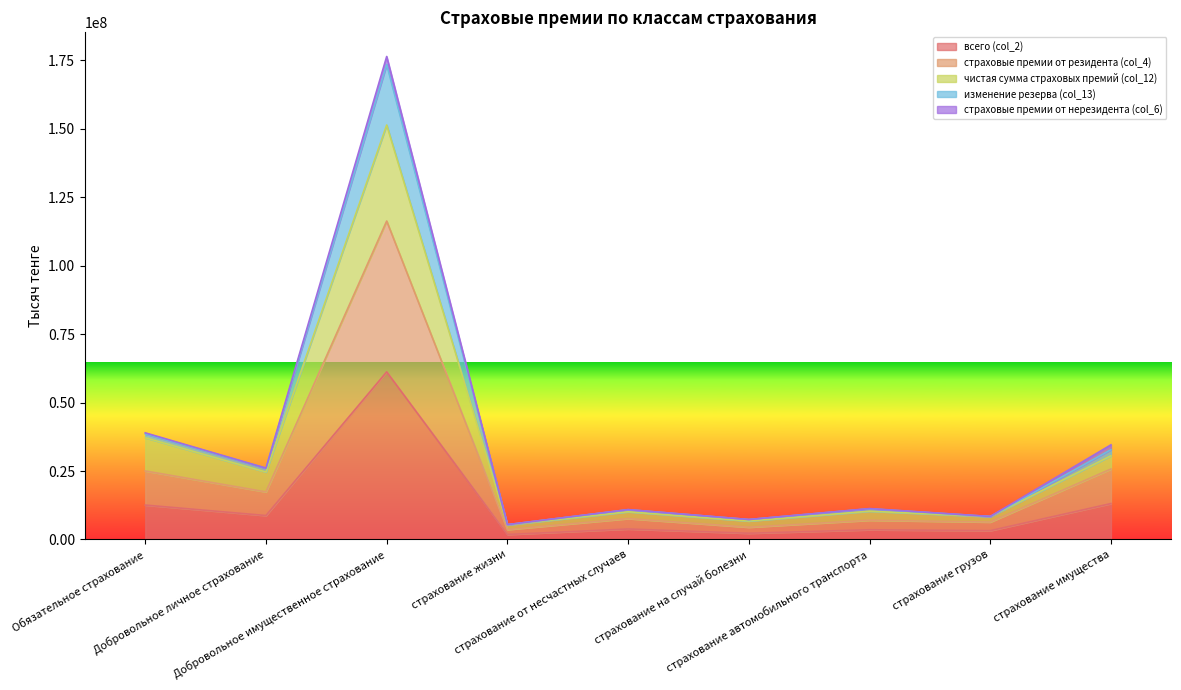

What is the maximum value for страховые премии от резидента (col_4)?

116336029